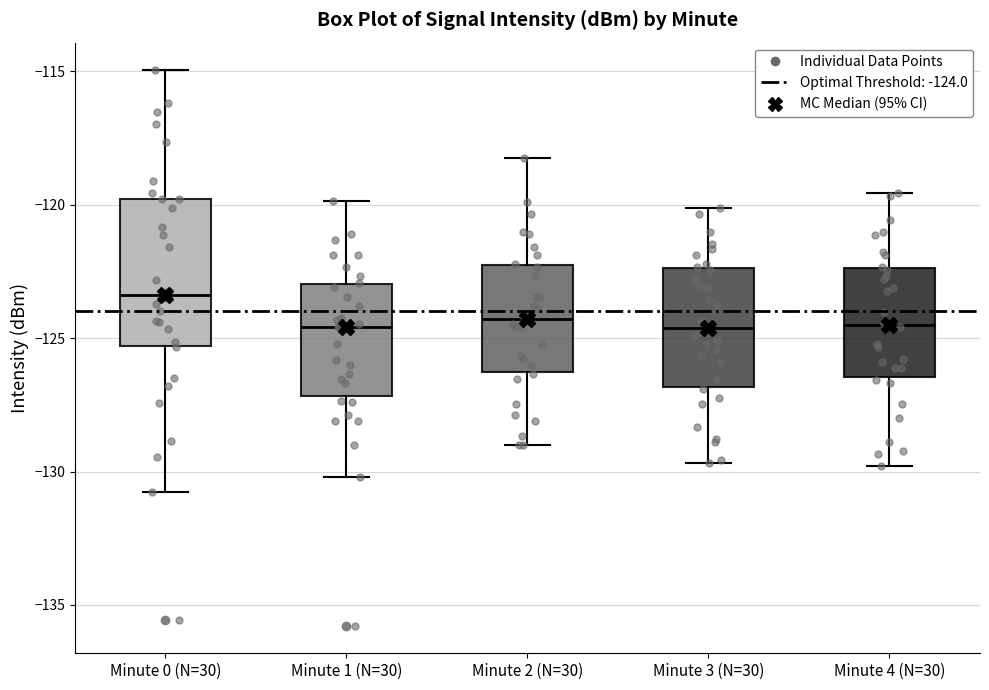

Where does the upper whisker of the box for Minute 4 (N=30) end on the y-axis? The values are not printed on the chart, so give them approximately, as read against the axis.

-119.5